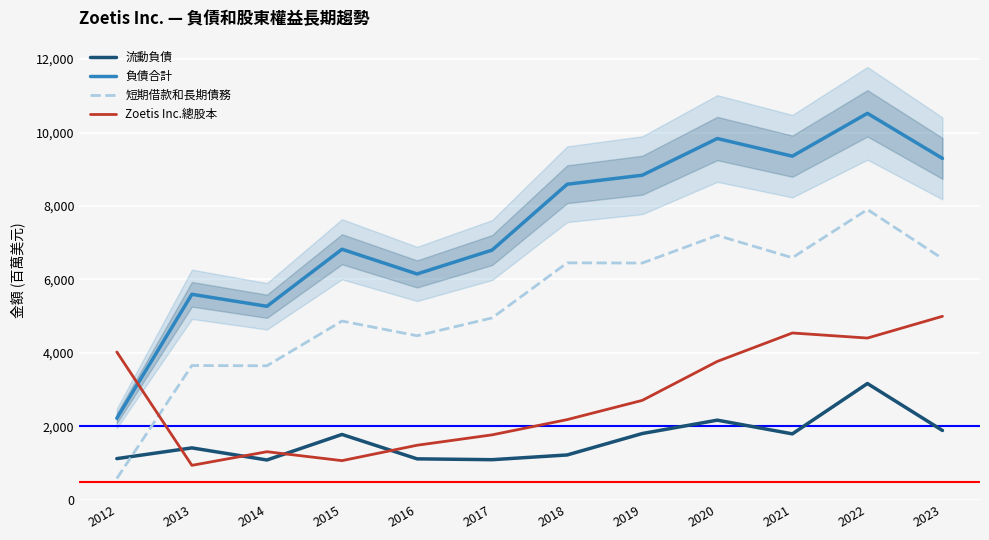

True or false: Zoetis Inc.總股本 and 流動負債 cross at least once.

True